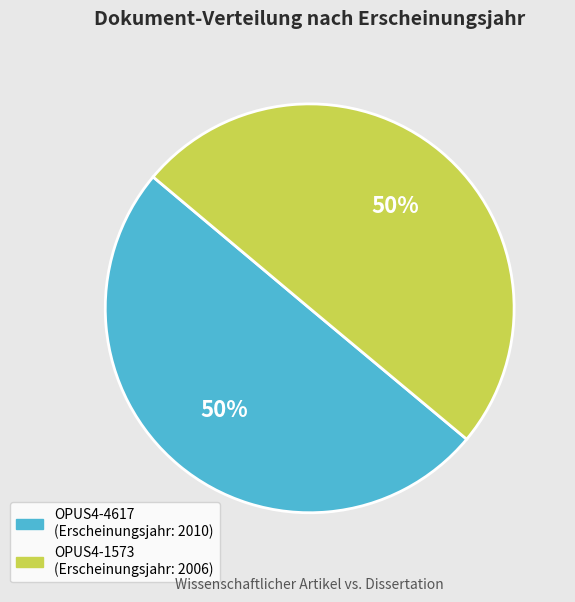

Do OPUS4-4617 and OPUS4-1573 together represent more than half of the pie?

Yes